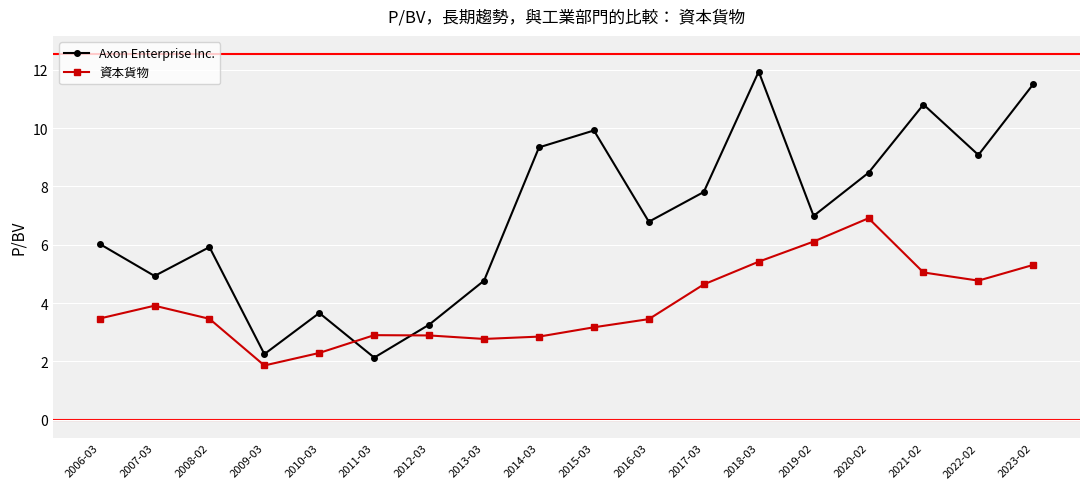

Where does the 資本貨物 series first go above 3?

2006-03